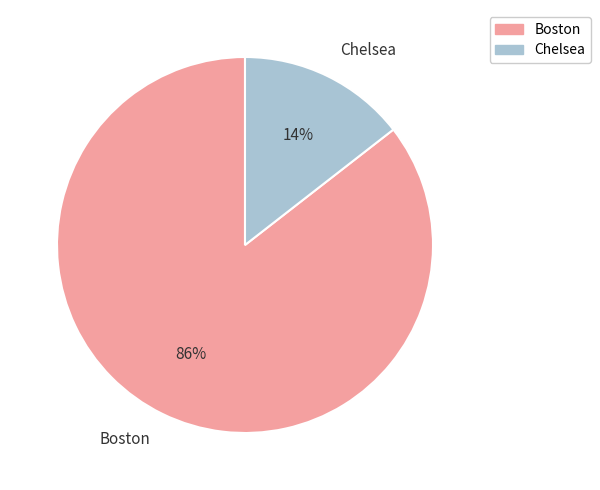

Which slice is the largest?

Boston